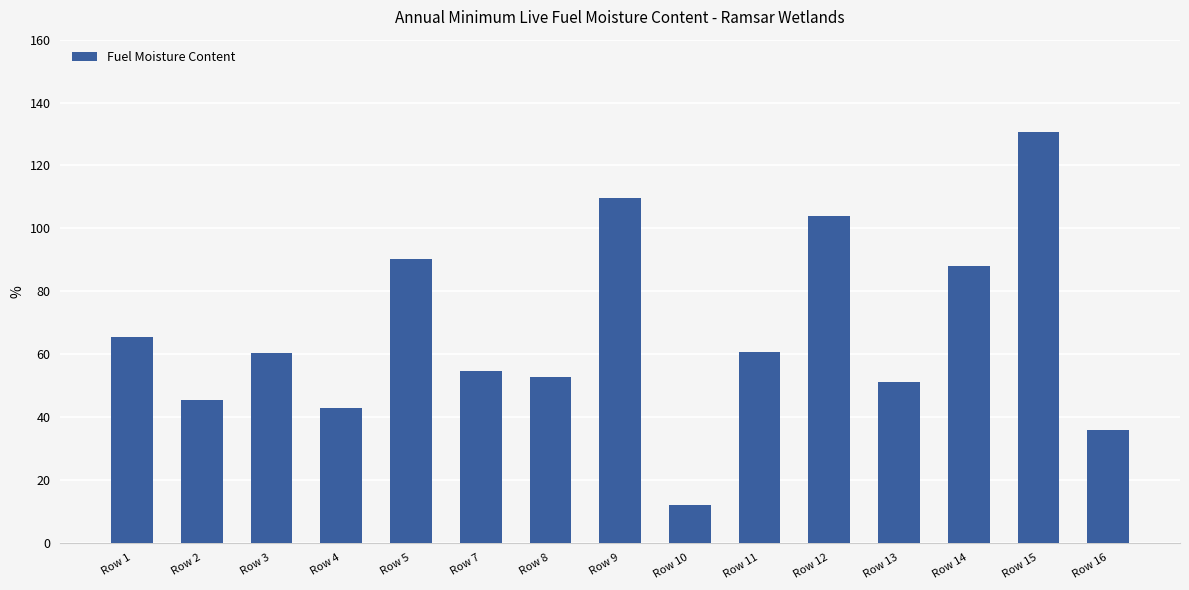

Where is the data nearest to the value 71?

Row 1